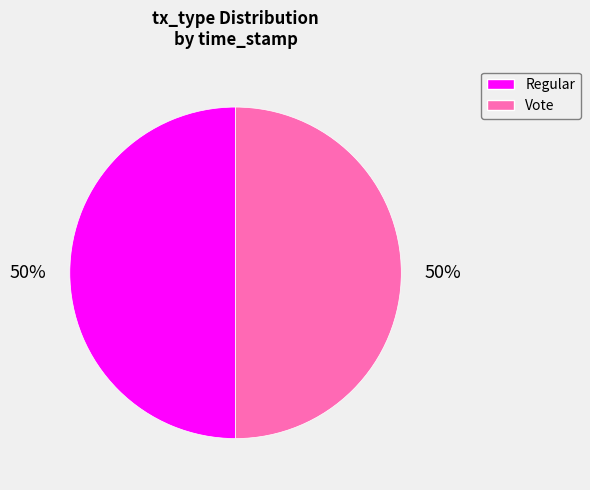

To the nearest percent, what is the combined percentage of Vote and Regular?

100%